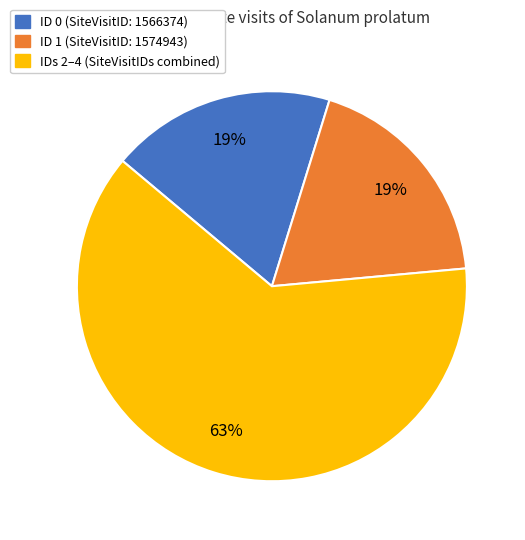

How many segments does this pie chart have?

3